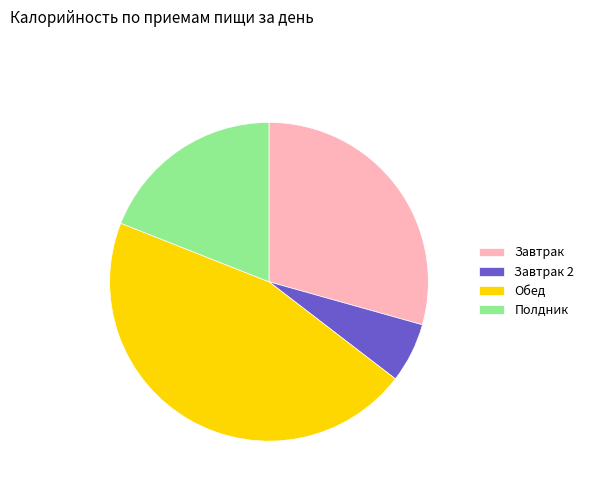

What is the smallest slice in the pie chart?

Завтрак 2